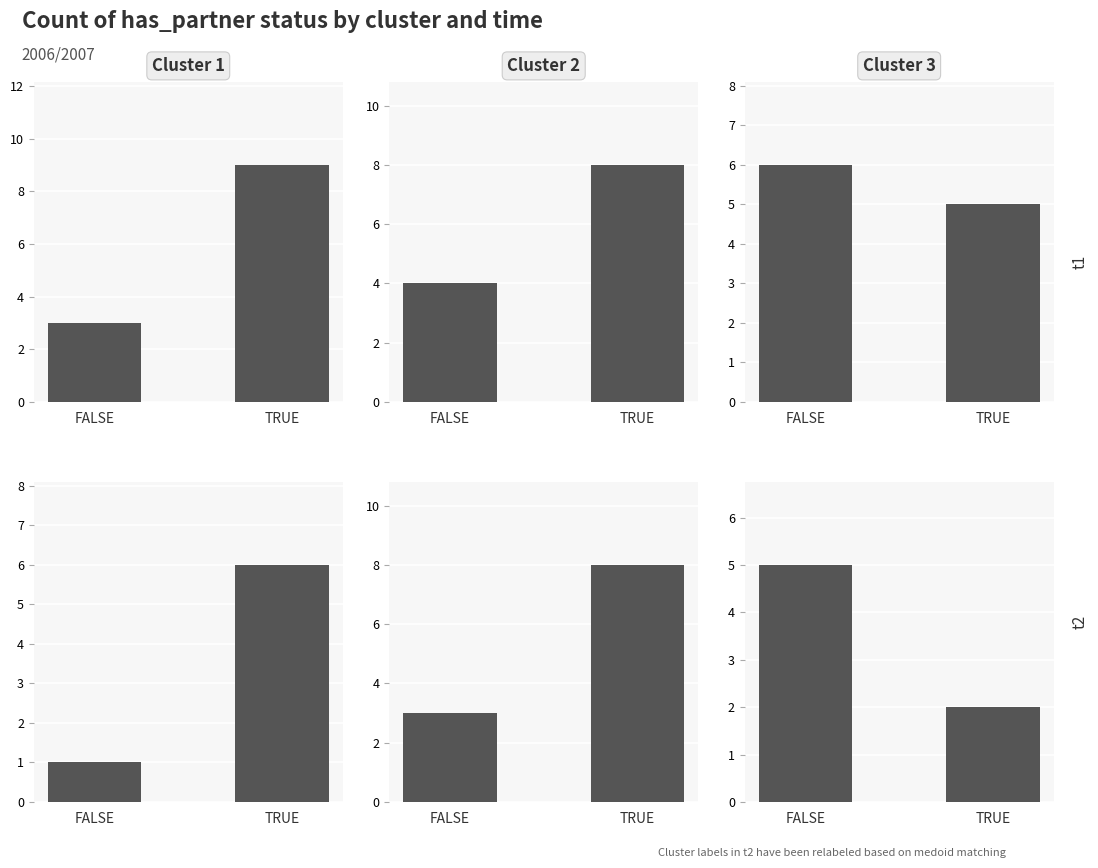

What is the smallest value displayed?

1